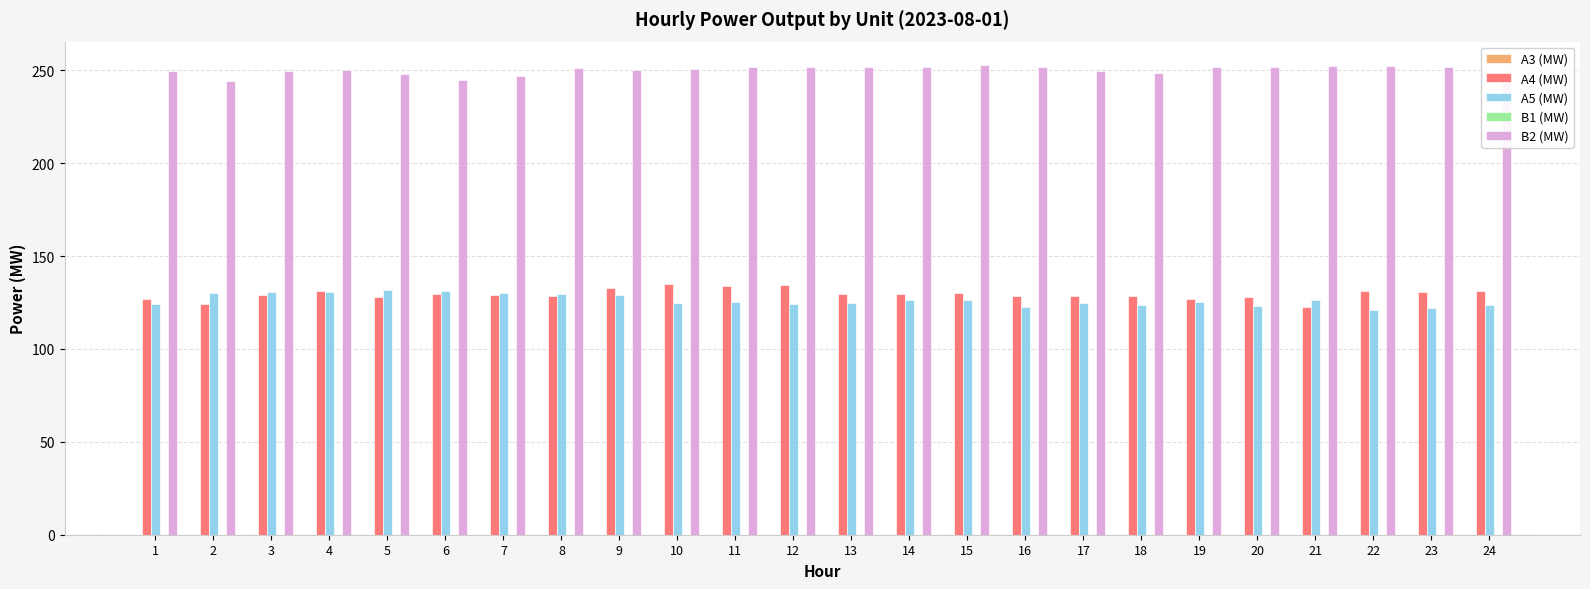

What is the difference between the maximum and minimum values in the B2 (MW) series?

8.8